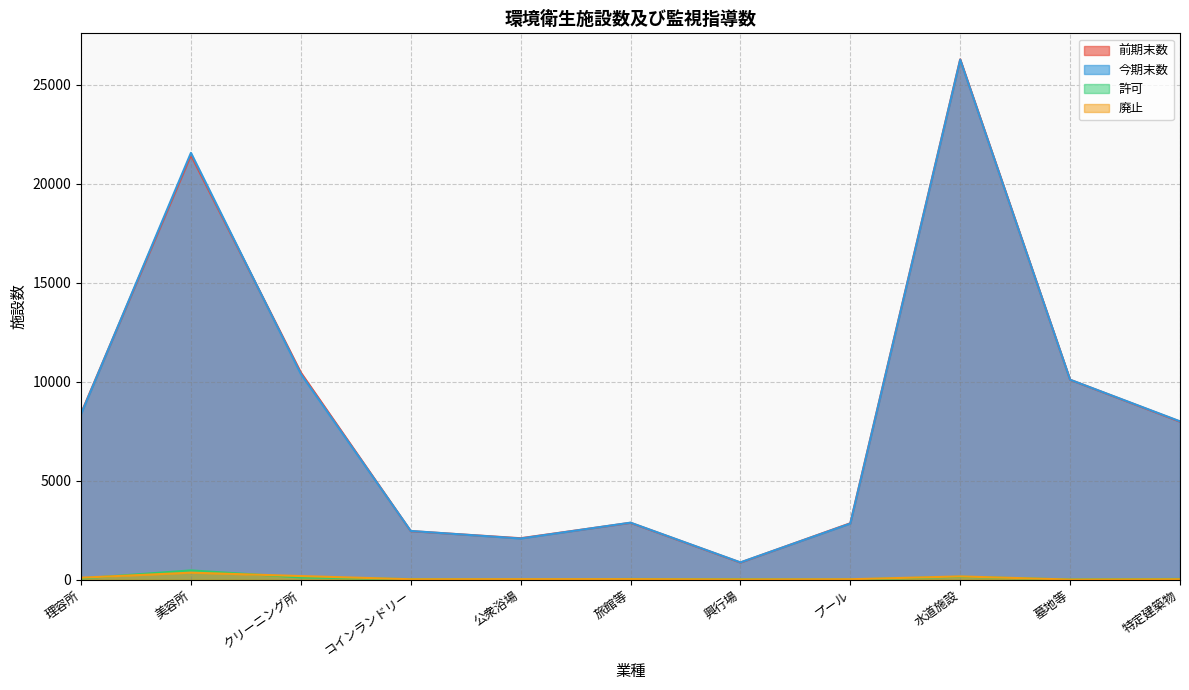

In 許可, how many points are higher than both neighbors (excluding endpoints)?

3